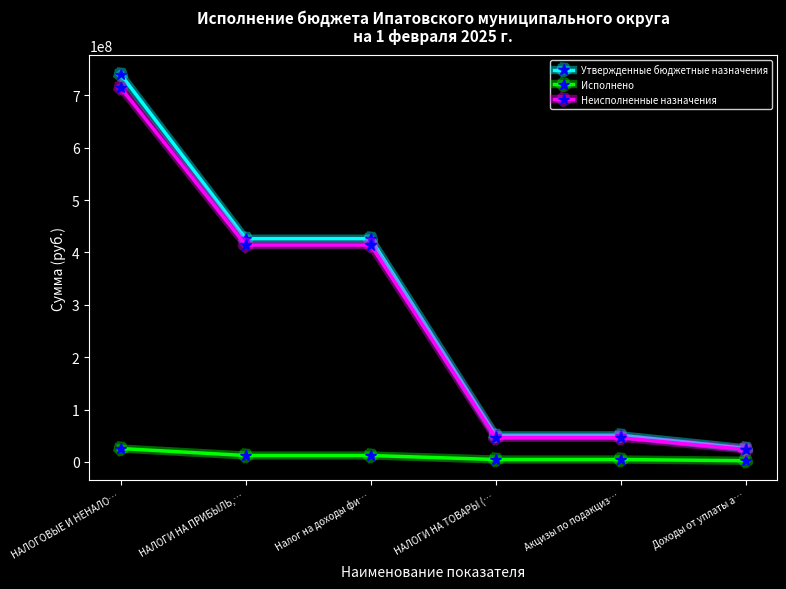

True or false: Исполнено and Утвержденные бюджетные назначения cross at least once.

False